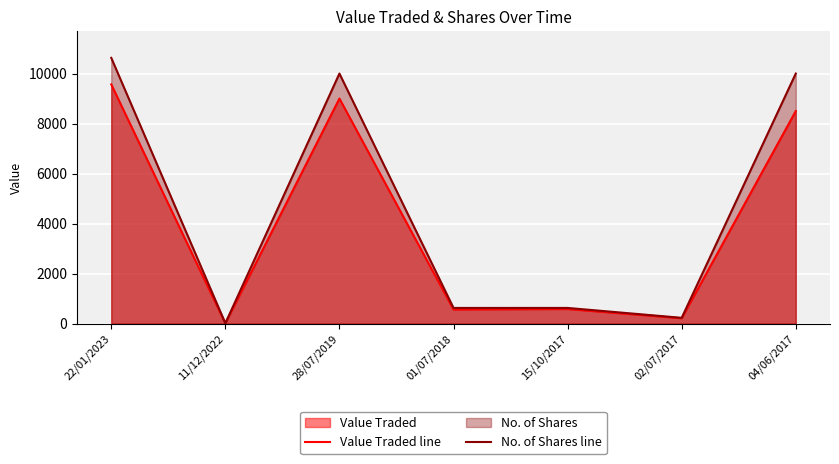

Reading left to right, what are all the values shown in this chart?

Value Traded line: 9565	14	9000	565	584	216	8500
No. of Shares line: 10628	15	10000	628	628	232	10000